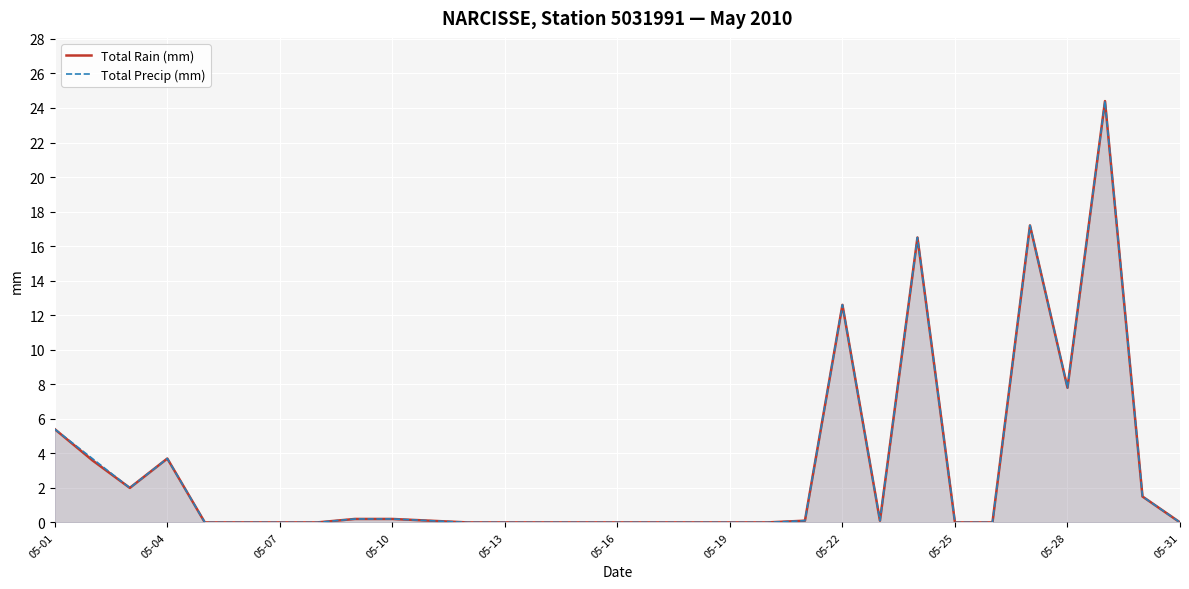

What is the average value of the Total Precip (mm) series?

3.1